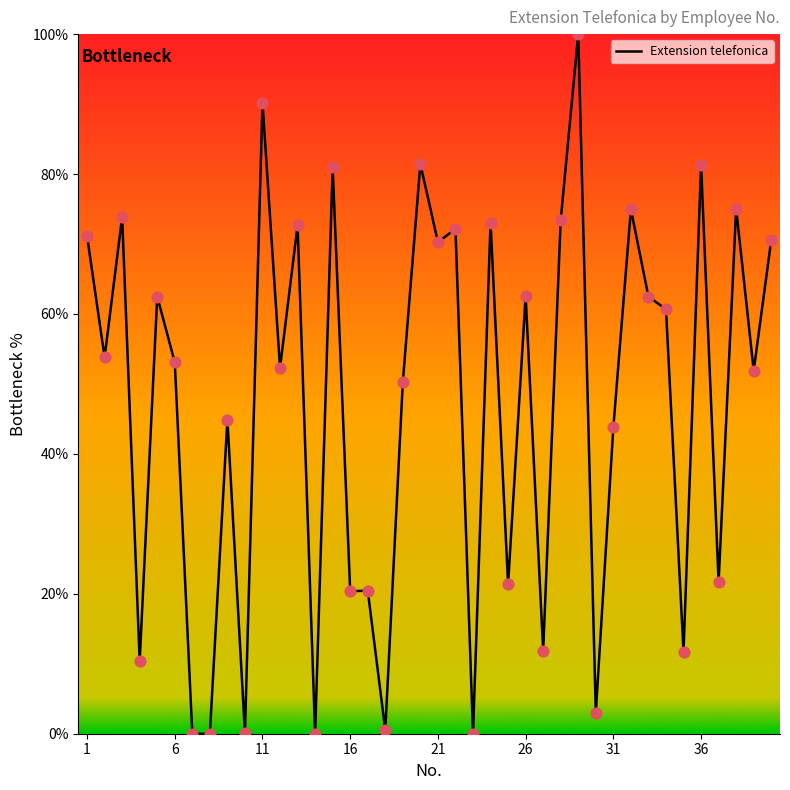

What is the greatest value displayed?

100.0